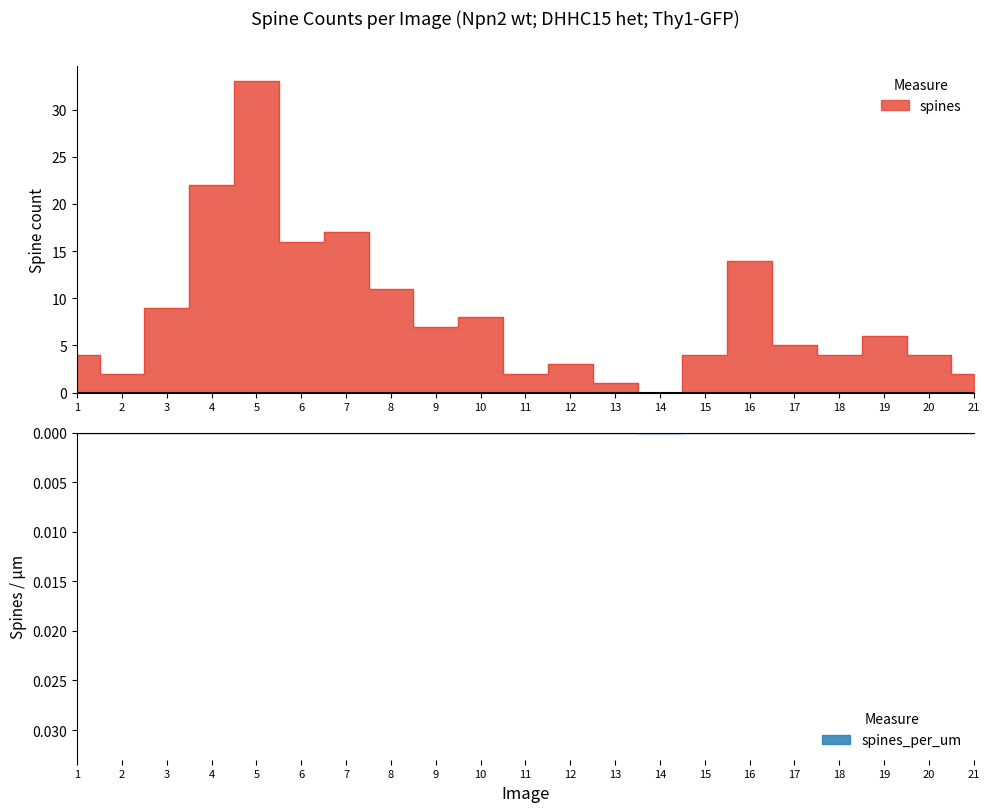

True or false: spines has more than 2 interior local peaks.

True